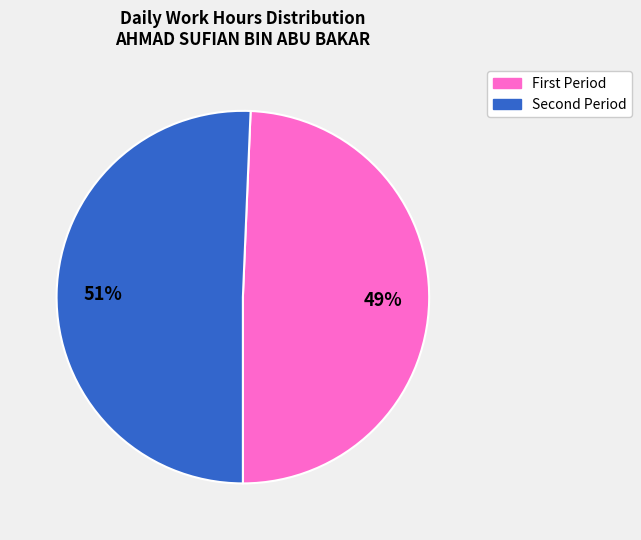

To the nearest percent, what is the average slice percentage?

50%